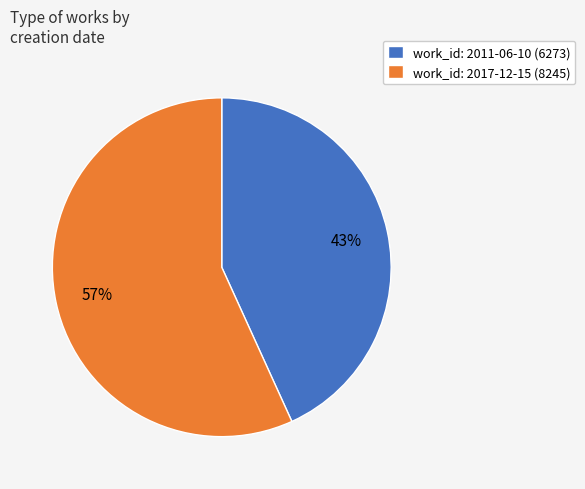

What is the ratio of the value at work_id: 2017-12-15 (8245) to the value at work_id: 2011-06-10 (6273)?

1.3